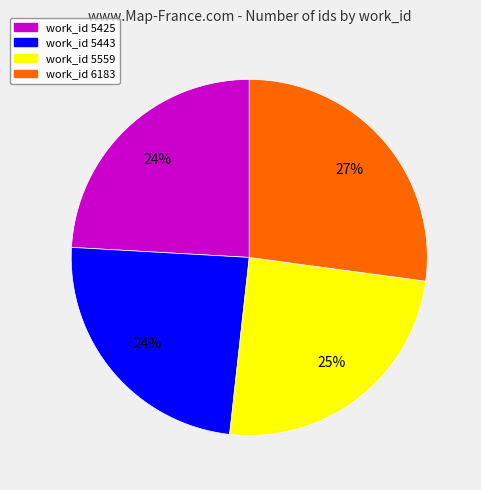

To the nearest percent, what is the combined percentage of work_id 5425 and work_id 6183?

51%